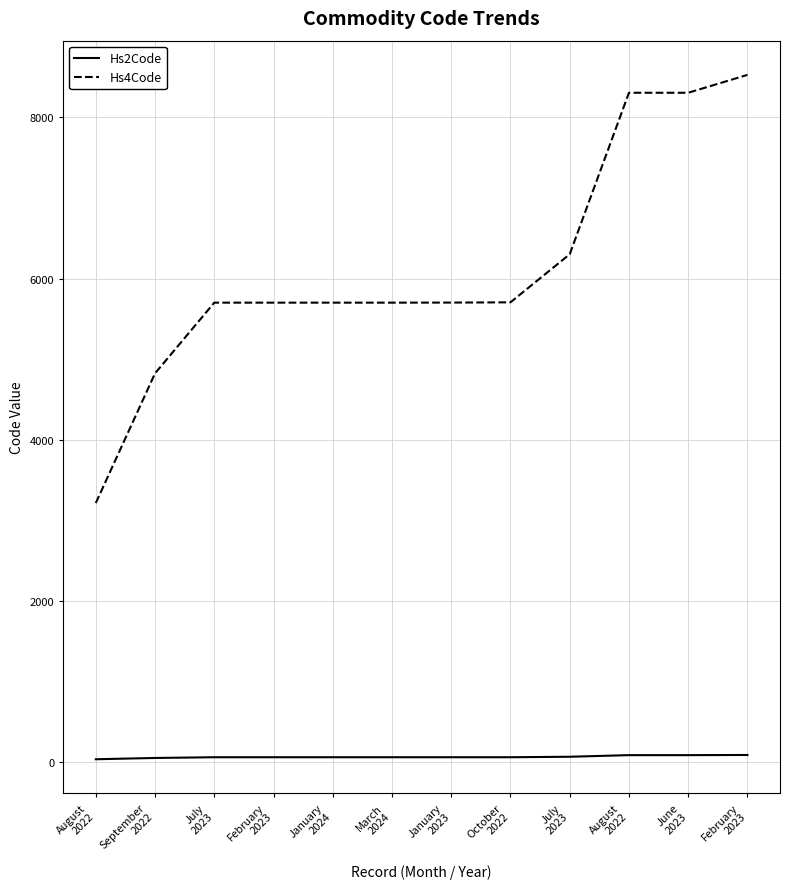

True or false: Hs2Code and Hs4Code intersect in this chart.

False